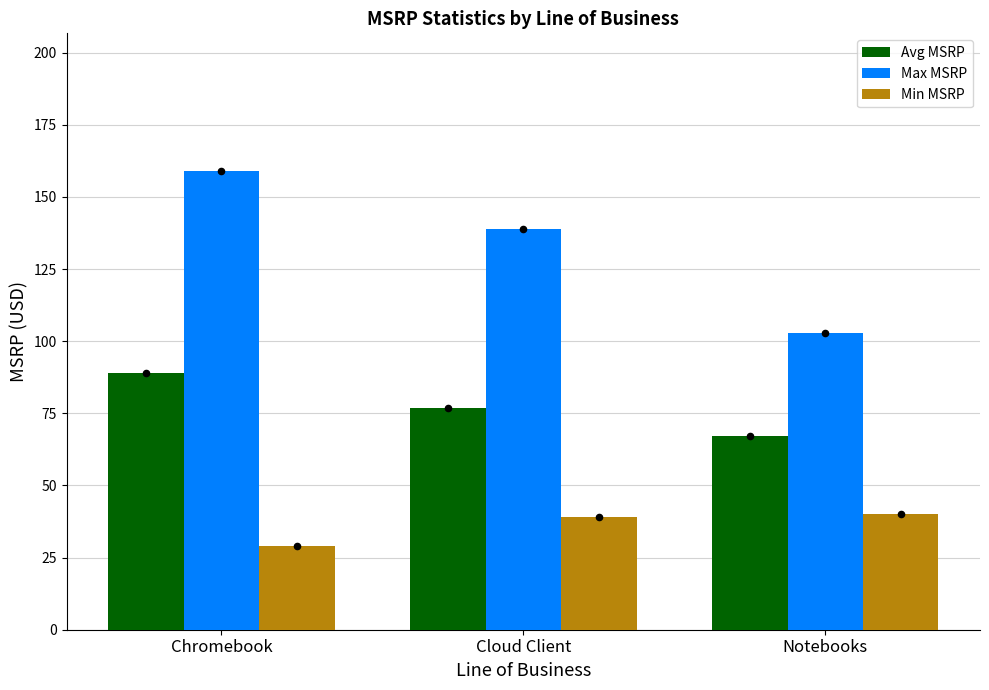

Which series reaches the maximum Y coordinate?

Max MSRP